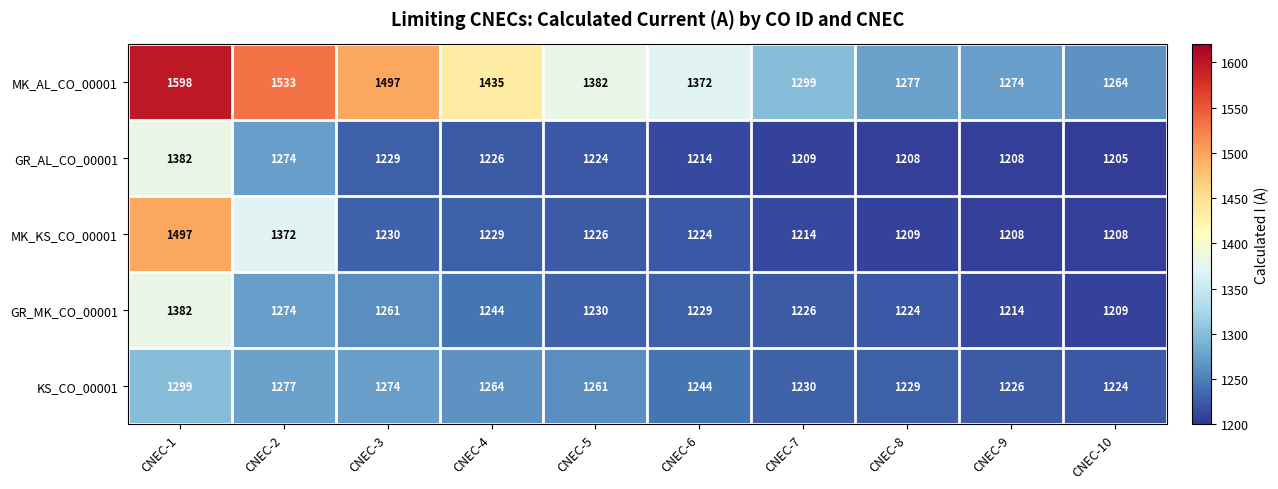

Count the number of data series in this chart.

5